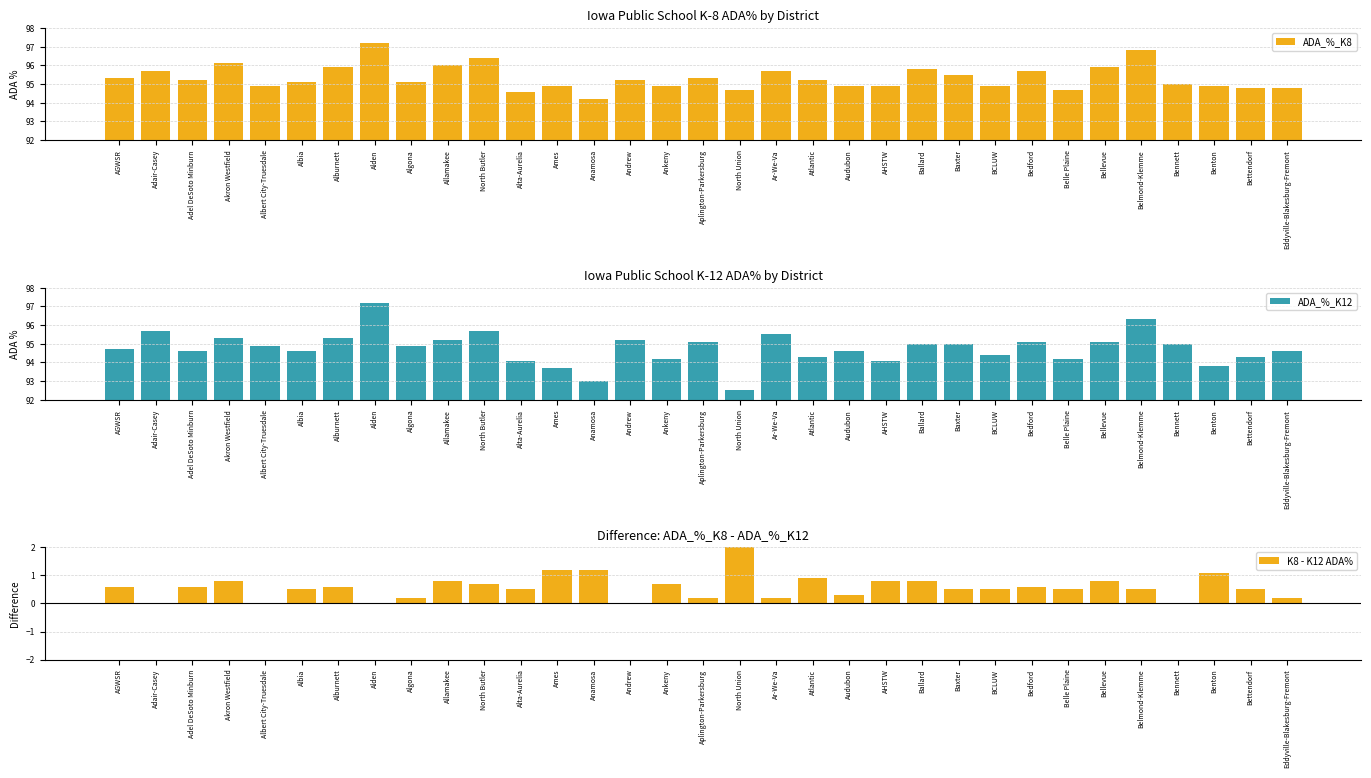

What position from the right is BCLUW?

9